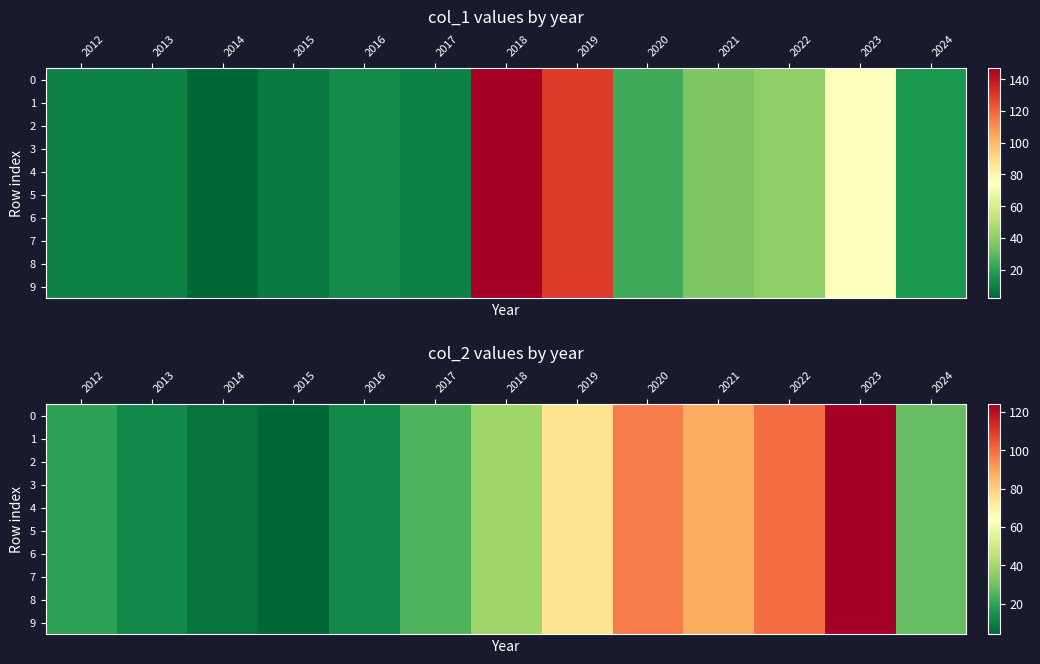

What is the average value of the 3 series?

48